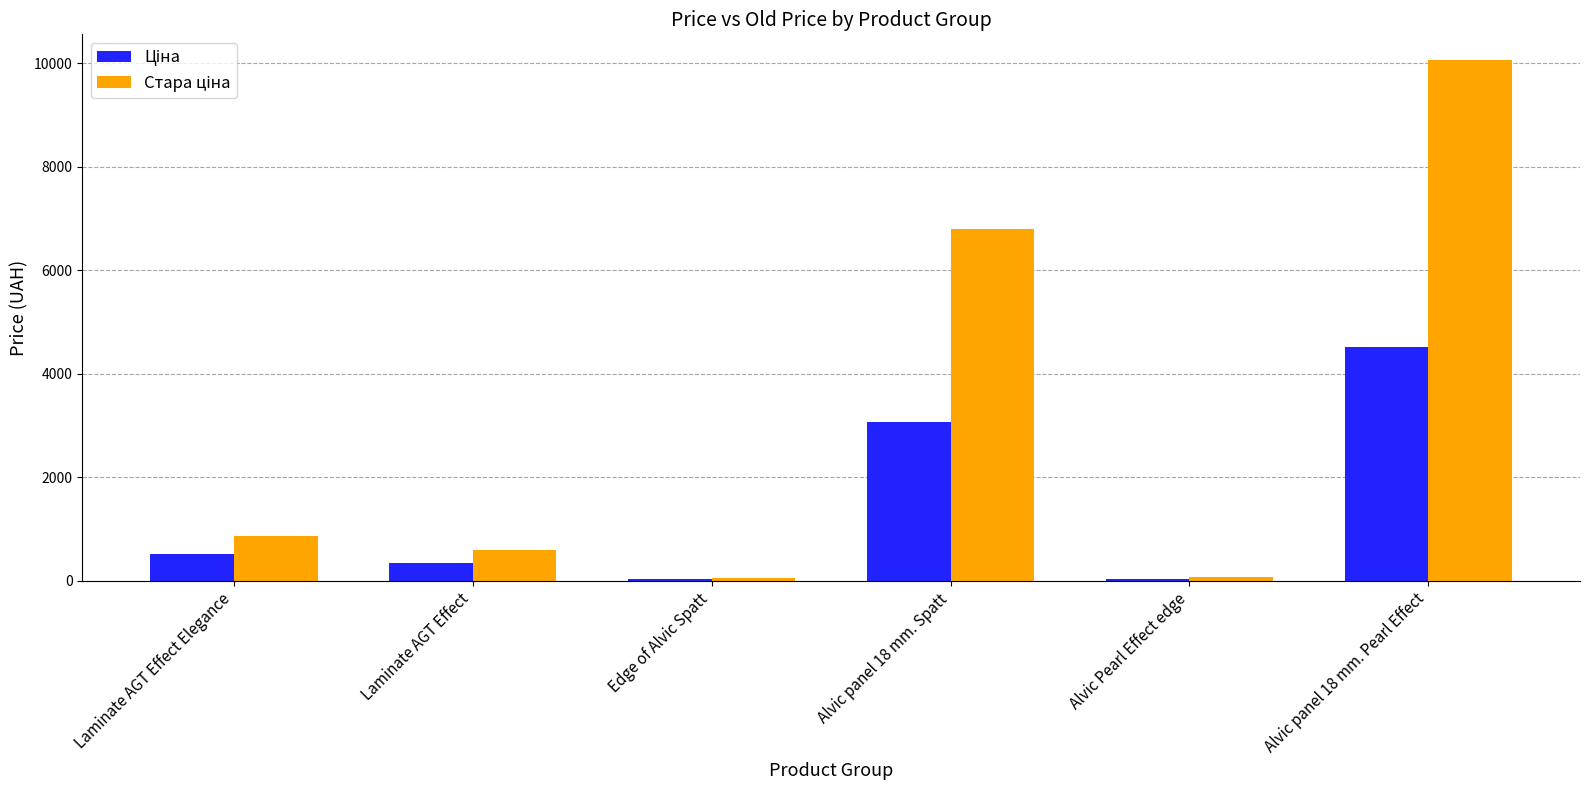

What is the maximum value shown in the chart?

10054.8